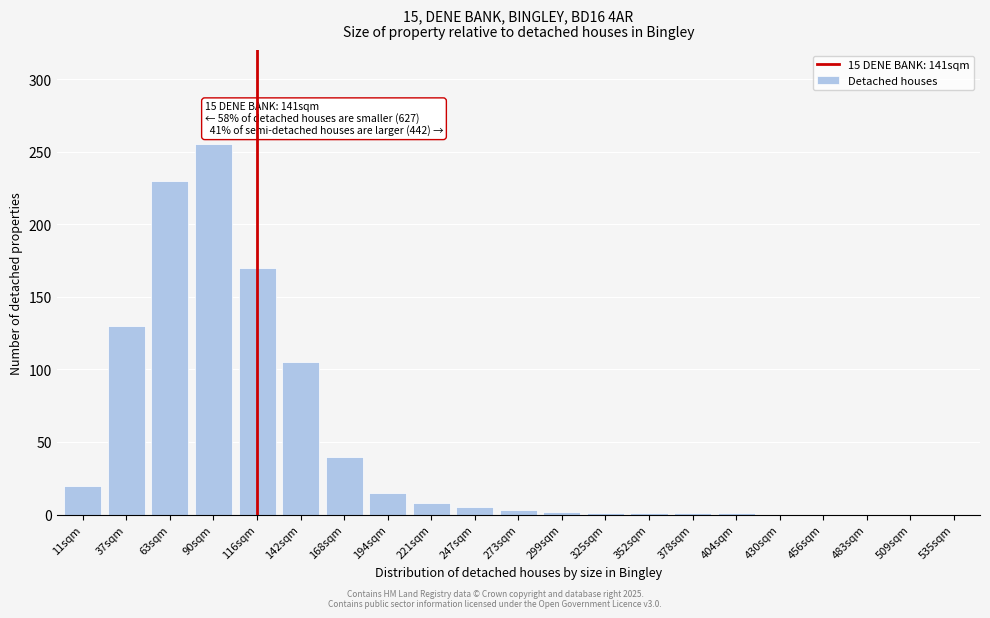

What is the maximum value shown in the chart?

255